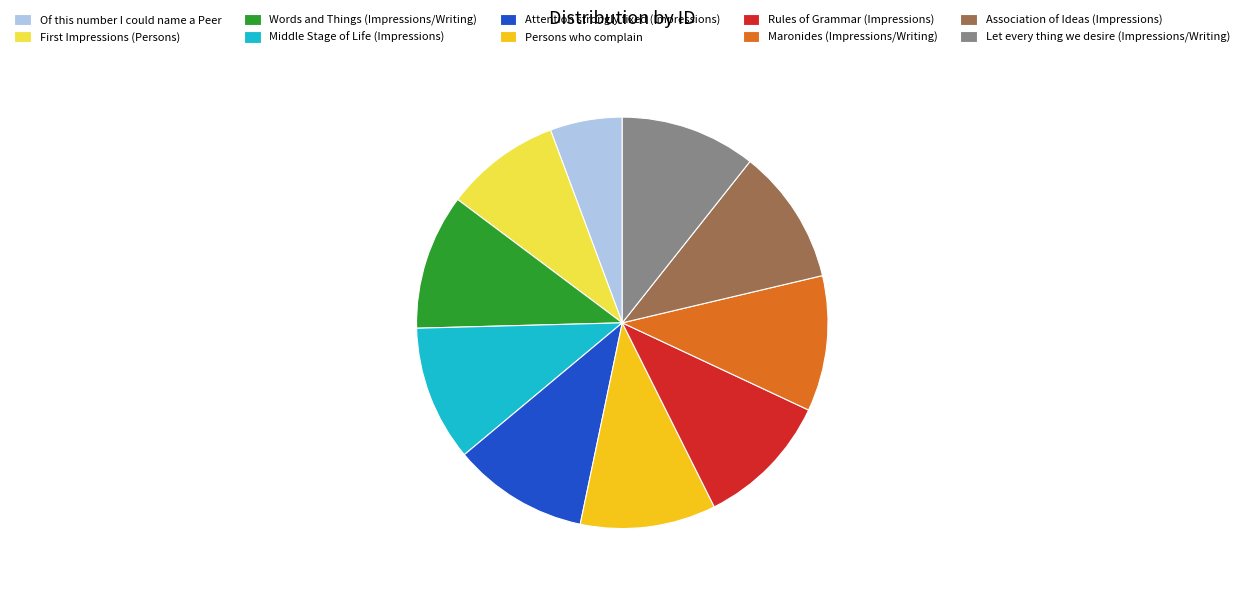

The Association of Ideas (Impressions) slice represents 11% of the pie. True or false?

True